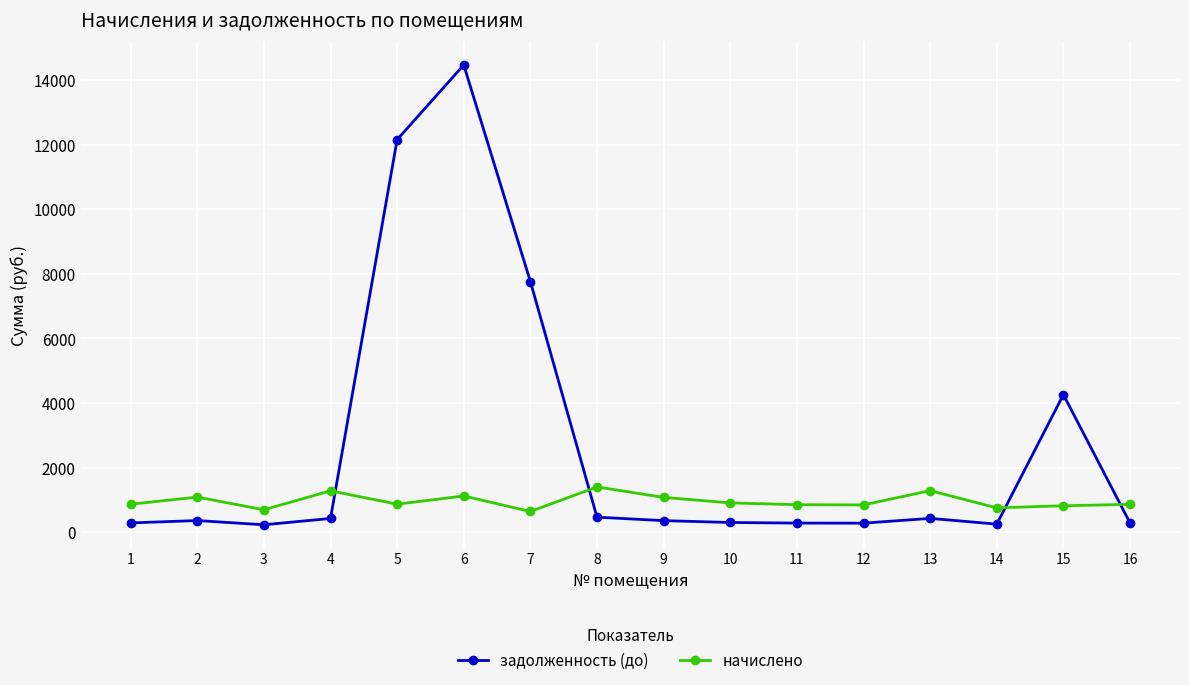

At which category is the sum across all series the highest?

6